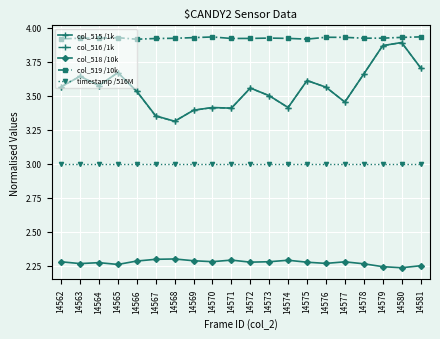

In col_515 /1k, how many points are higher than both neighbors (excluding endpoints)?

6